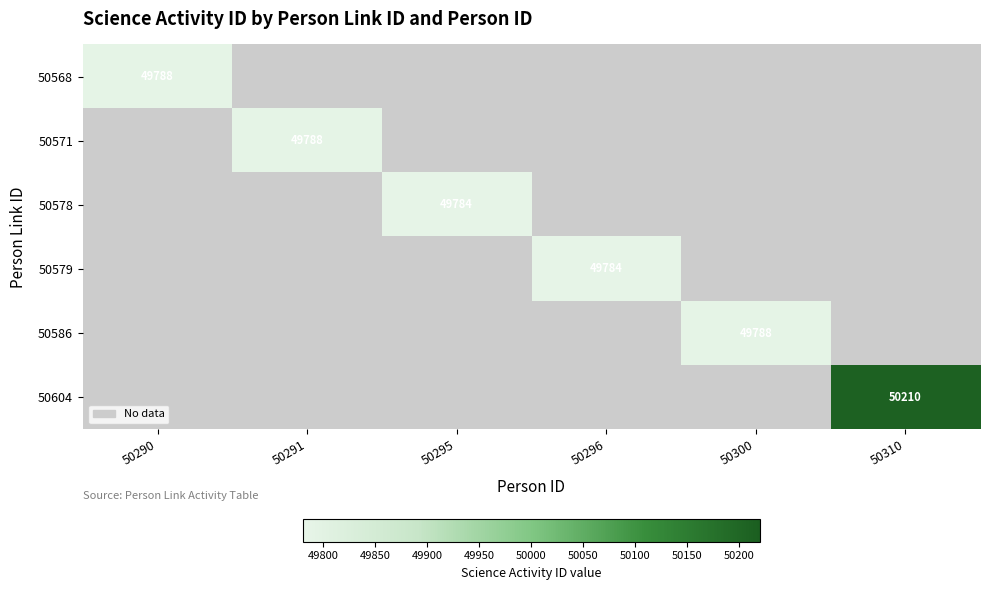

What is the maximum value shown in the chart?

50210.0